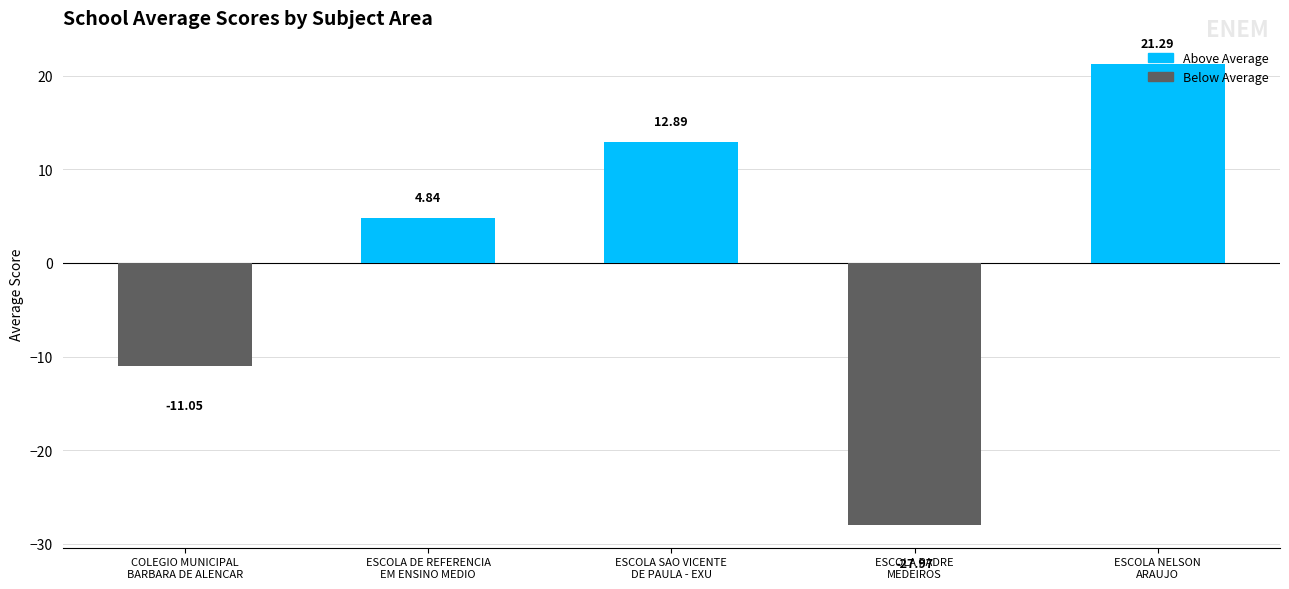

What is the label of the 4th bar from the left?

ESCOLA PADRE
MEDEIROS